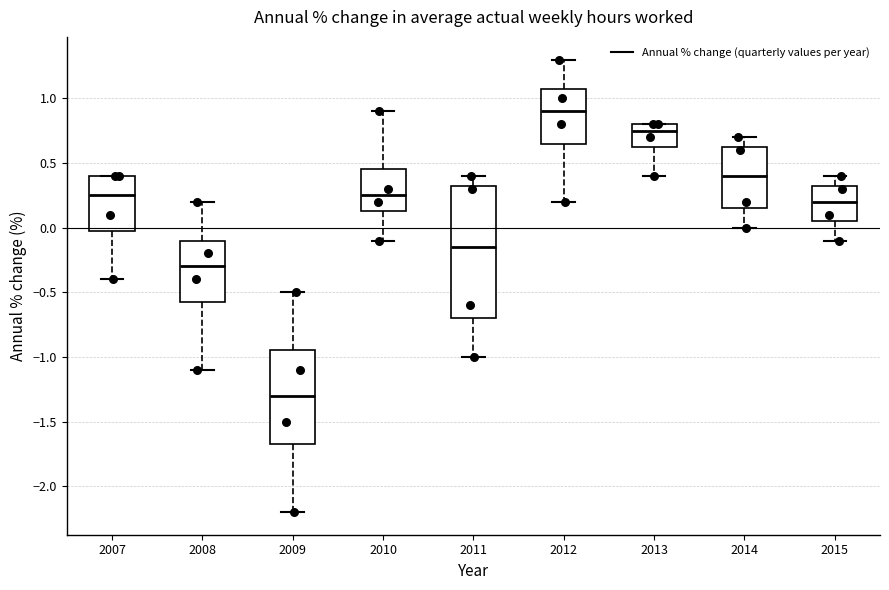

Reading left to right, transcribe this box plot: for each box, give where its median line is, the range the box spans, and where its two whiskers end, as read against the y-axis. The values are not printed on the chart, so give them approximately, as read against the axis.

2007: median 0.25, box 0.00 to 0.40, whiskers -0.40 to 0.40
2008: median -0.30, box -0.55 to -0.10, whiskers -1.10 to 0.20
2009: median -1.30, box -1.65 to -0.95, whiskers -2.20 to -0.50
2010: median 0.25, box 0.15 to 0.45, whiskers -0.10 to 0.90
2011: median -0.15, box -0.70 to 0.35, whiskers -1.00 to 0.40
2012: median 0.90, box 0.65 to 1.10, whiskers 0.20 to 1.30
2013: median 0.75, box 0.65 to 0.80, whiskers 0.40 to 0.80
2014: median 0.40, box 0.15 to 0.65, whiskers 0.00 to 0.70
2015: median 0.20, box 0.05 to 0.35, whiskers -0.10 to 0.40